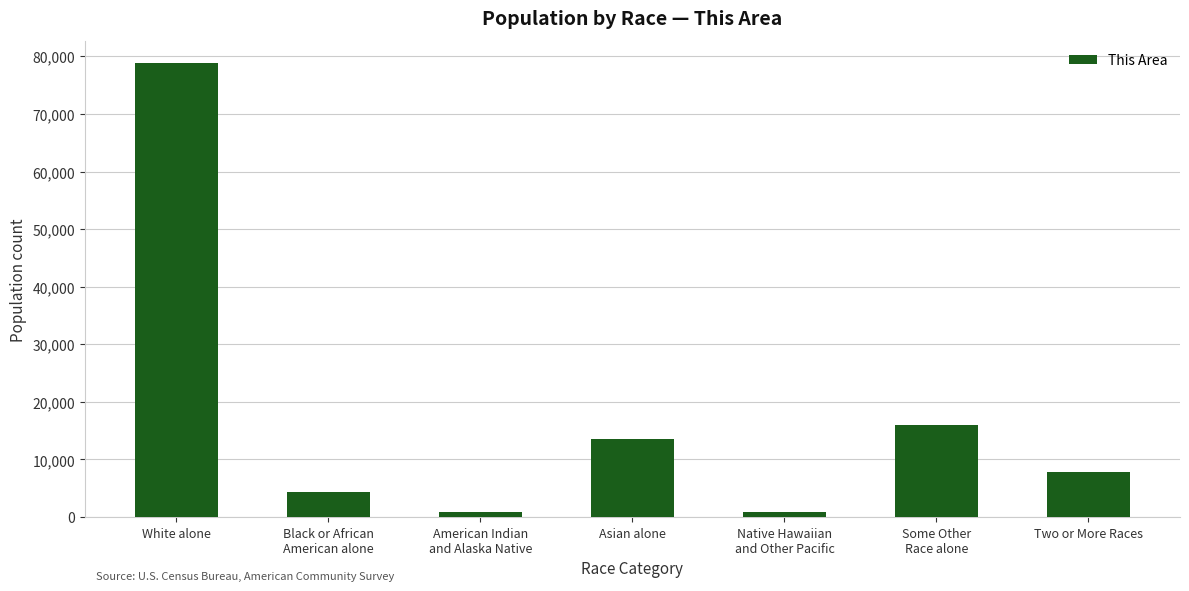

What is the smallest value displayed?

816